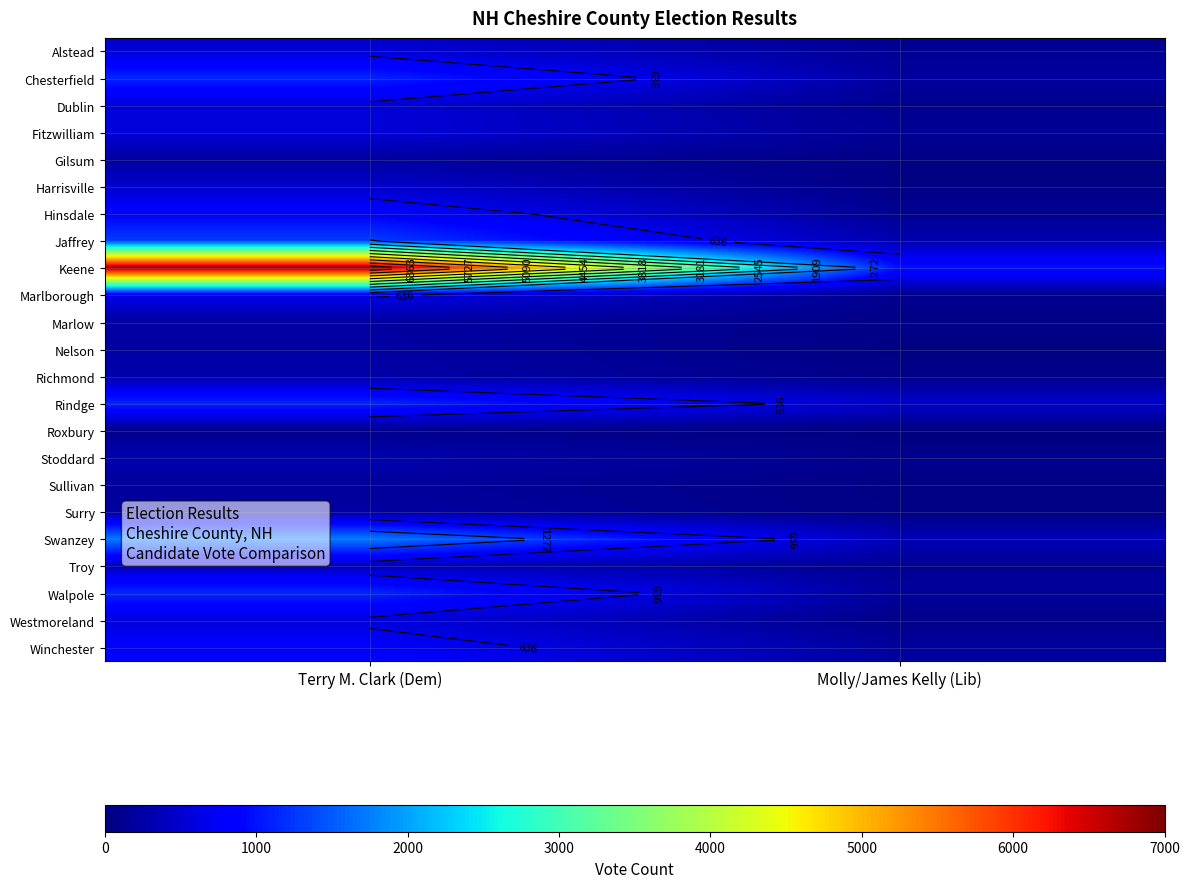

Rank the series at Molly/James Kelly (Lib) from highest to lowest value.

Keene, Rindge, Swanzey, Jaffrey, Chesterfield, Winchester, Walpole, Fitzwilliam, Hinsdale, Alstead, Troy, Dublin, Stoddard, Marlborough, Richmond, Marlow, Westmoreland, Gilsum, Surry, Harrisville, Nelson, Sullivan, Roxbury